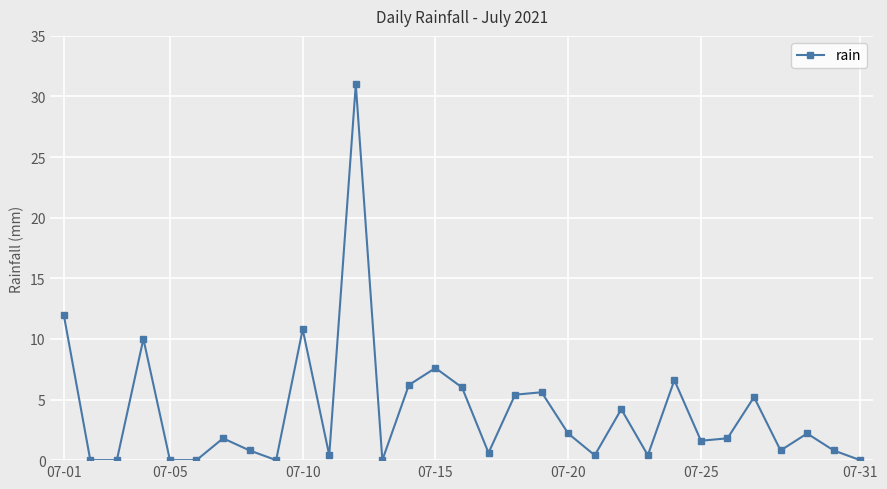

Does the chart display data point markers on the line(s)?

Yes